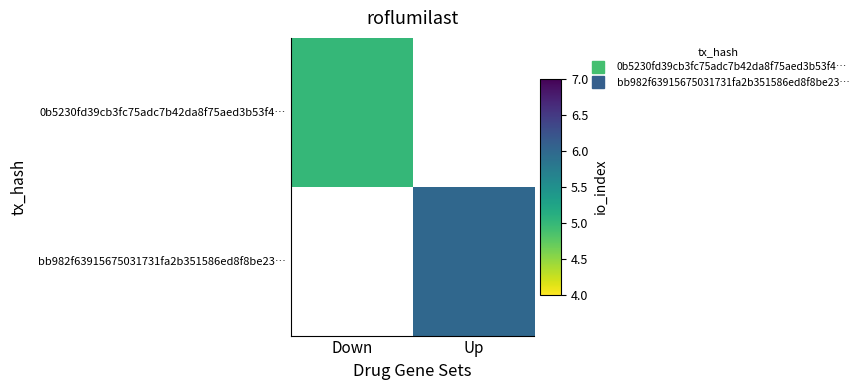

How many values in bb982f63915675031731fa2b351586ed8f8be23… are above zero?

1